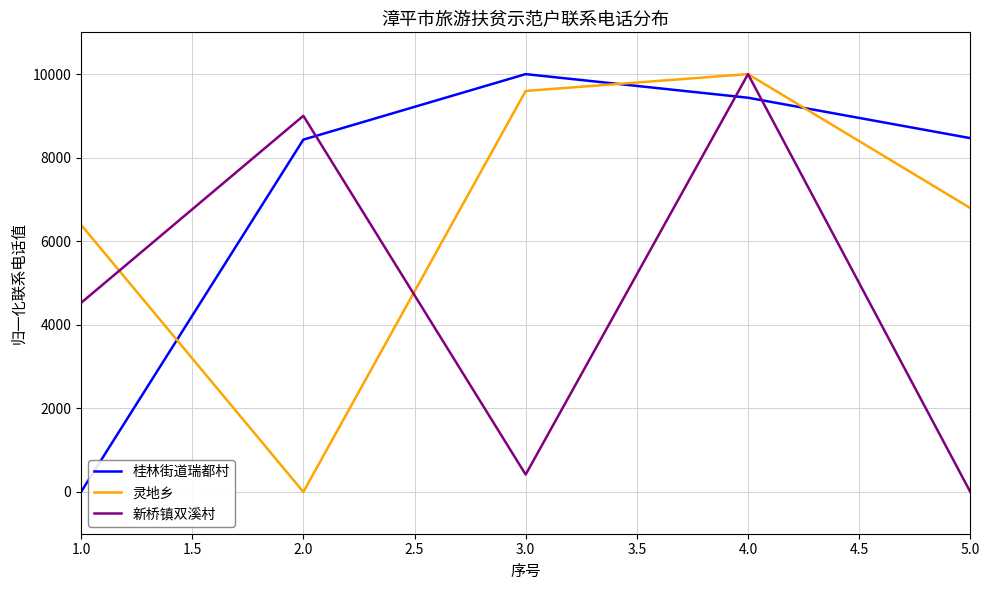

What is the total value across all series at 2.0?

17435.0